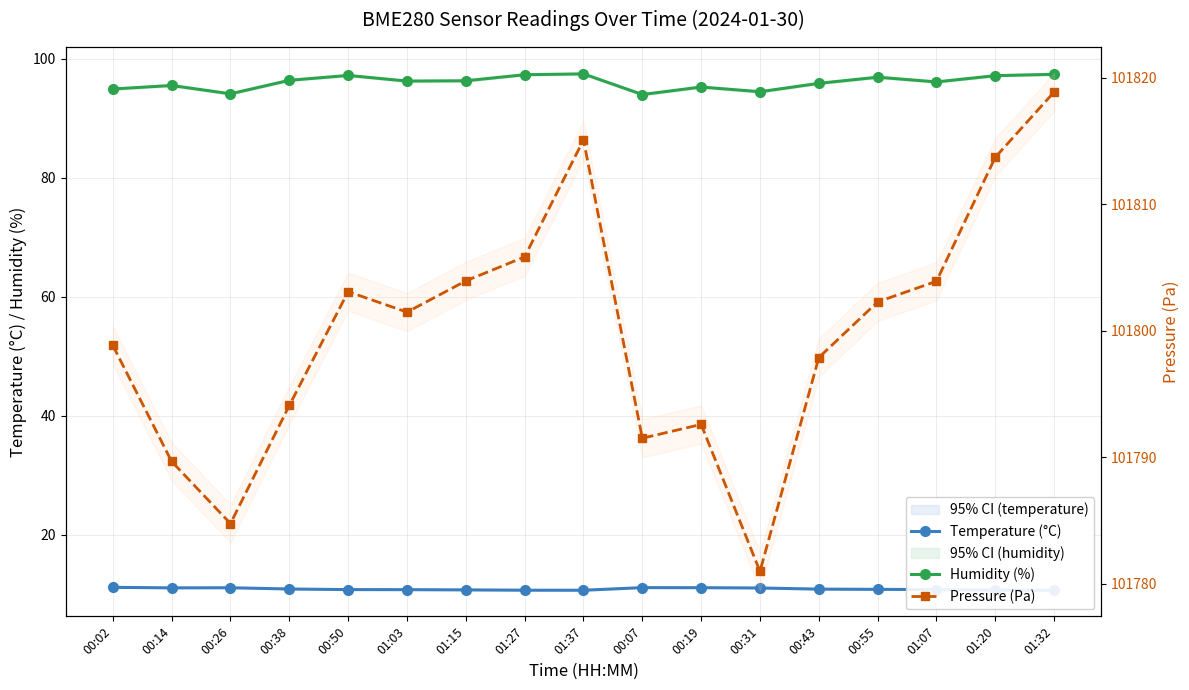

At which category is the sum across all series the highest?

01:32